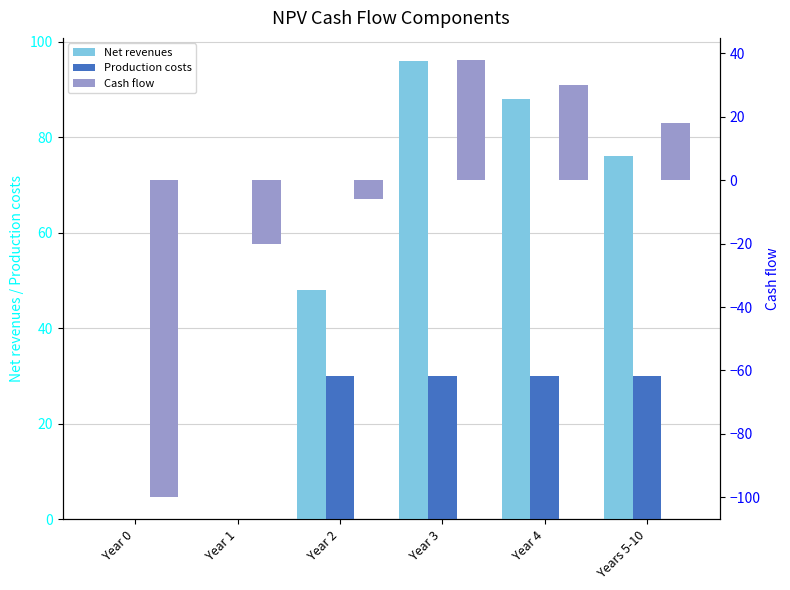

Which label corresponds to the smallest value in the chart?

Year 0